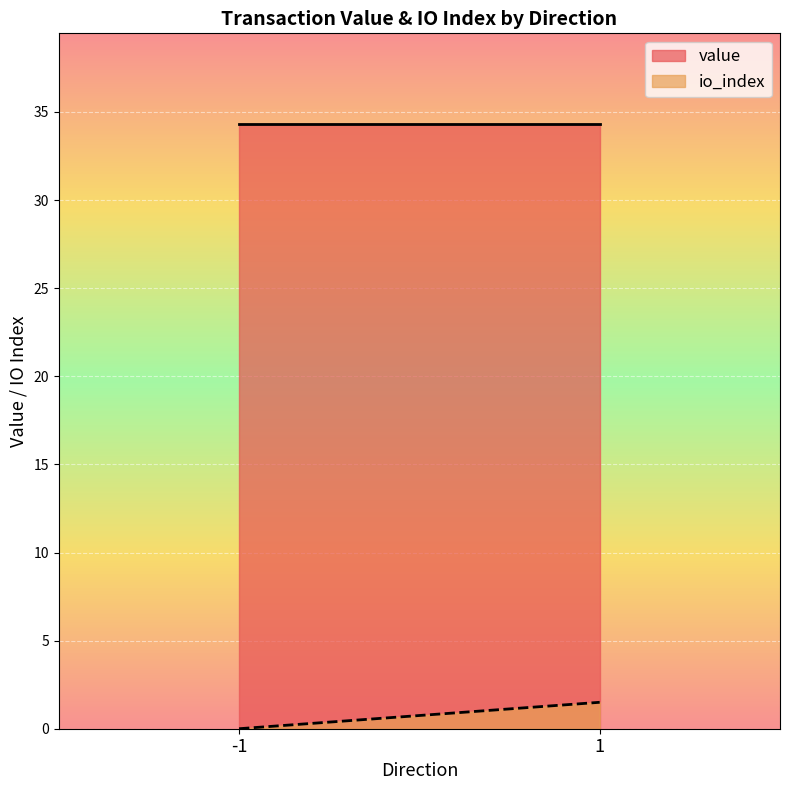

True or false: value and io_index intersect in this chart.

False